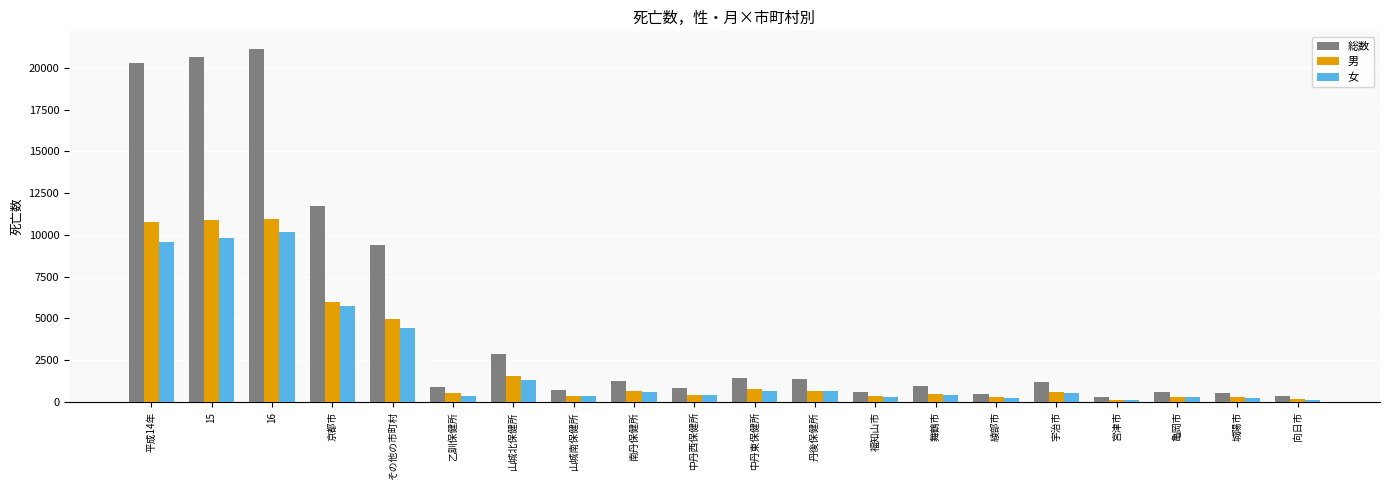

What is the minimum value for 男?

128